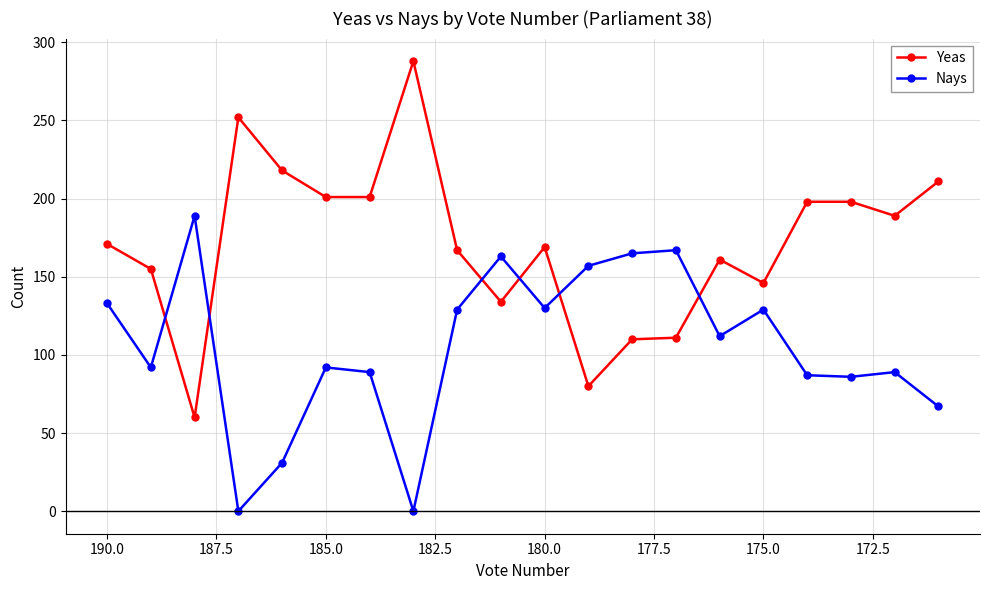

What are all the series names shown in the legend?

Yeas, Nays